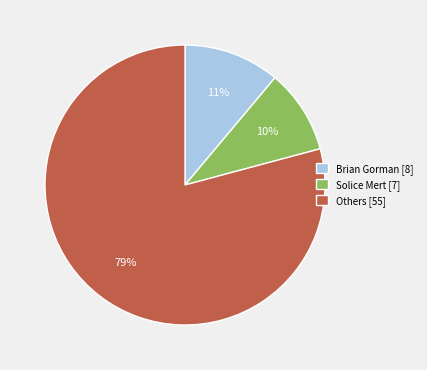

To the nearest percent, what is the combined percentage of Others [55] and Solice Mert [7]?

89%